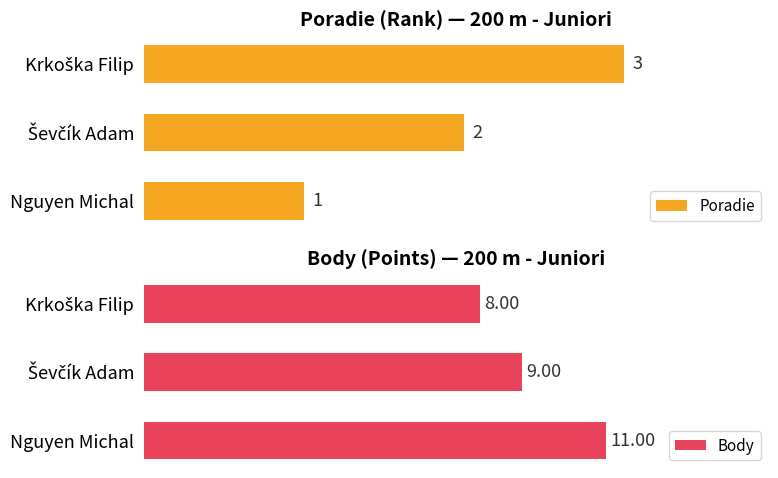

Does the chart contain stacked bars?

No